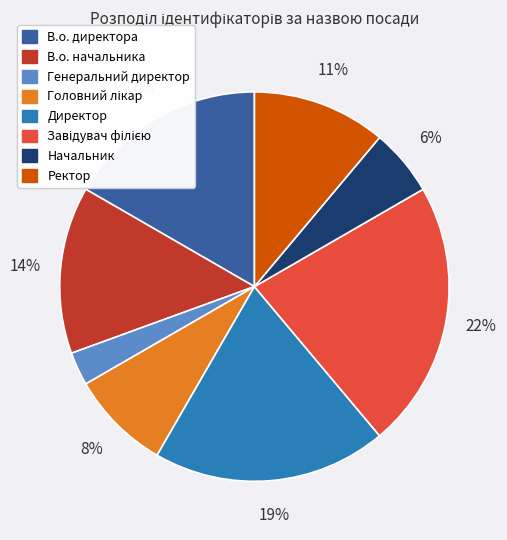

Does any single category account for the majority?

No